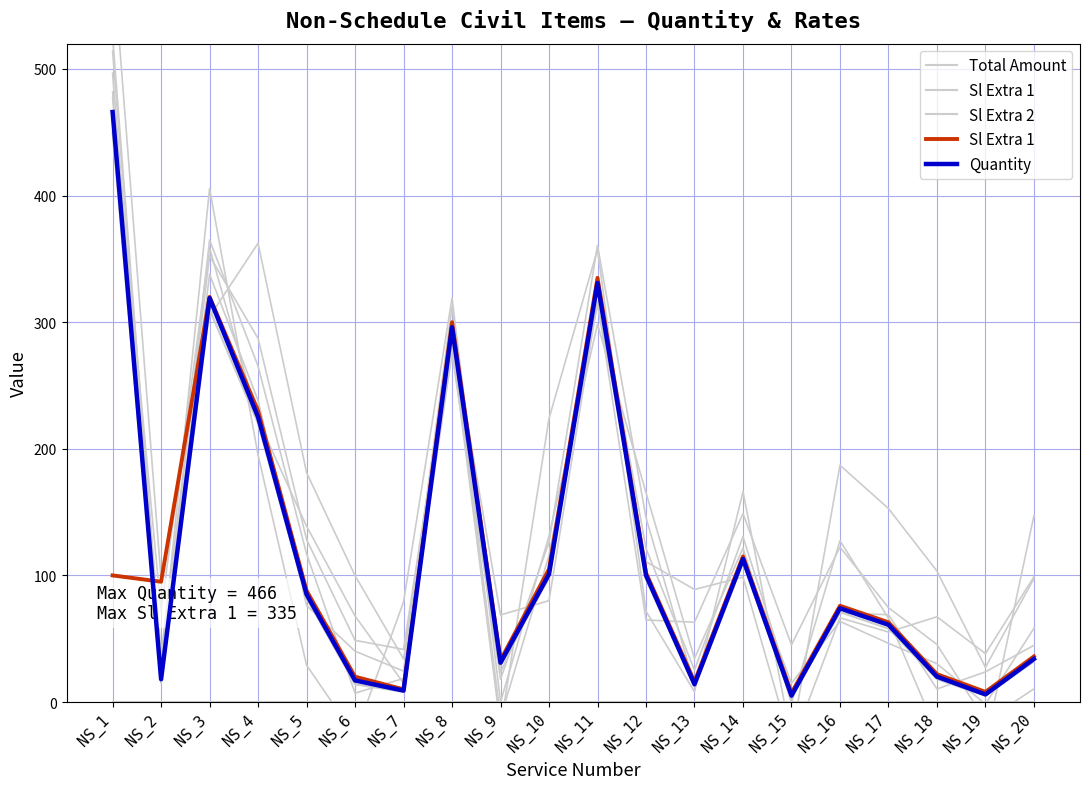

What is the difference between the maximum and minimum values in the Quantity series?

461